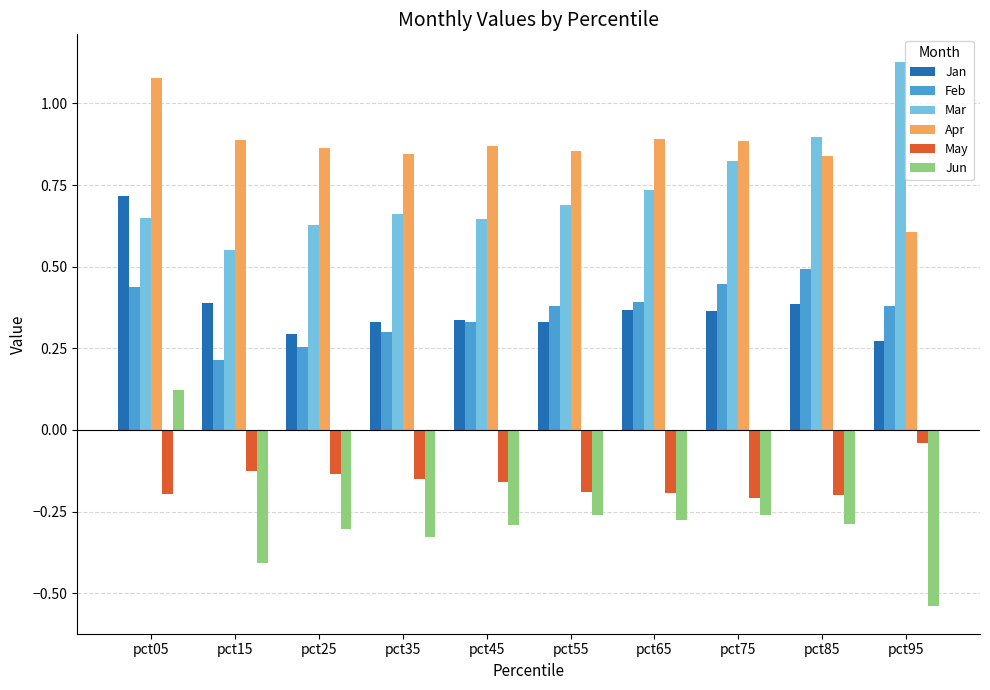

What is the spread (max minus min) of values at pct85?

1.2